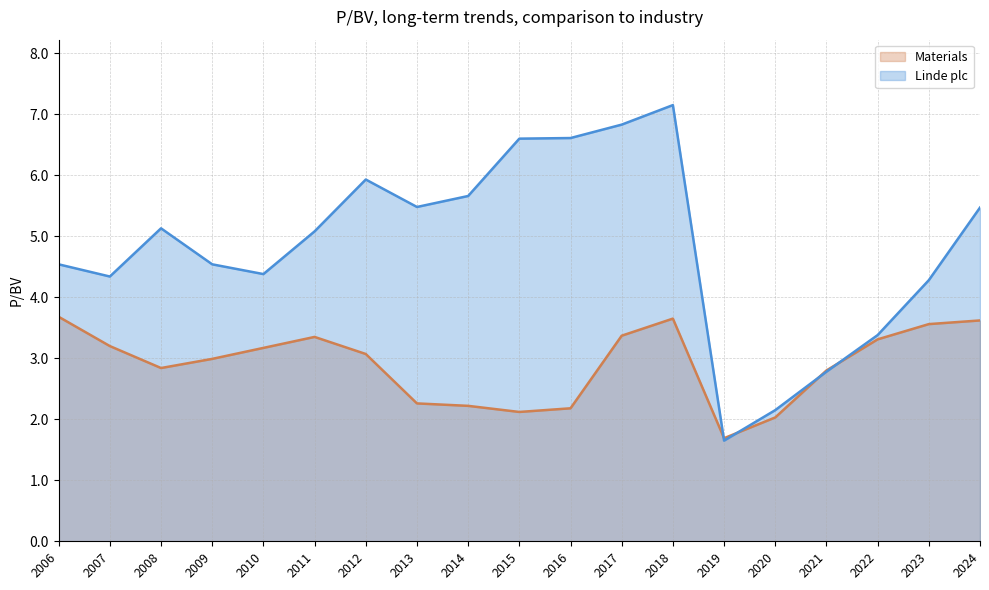

What is the value of the Linde plc point at the 10th from the left?

6.6